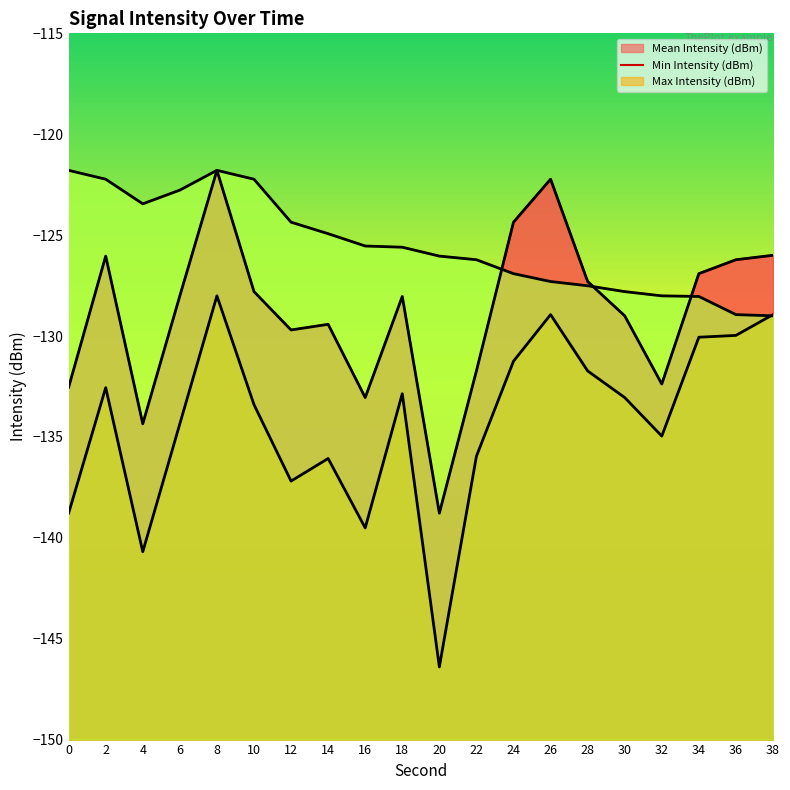

The value of Max Intensity (dBm) (line) at 32 is -128.0. True or false?

True